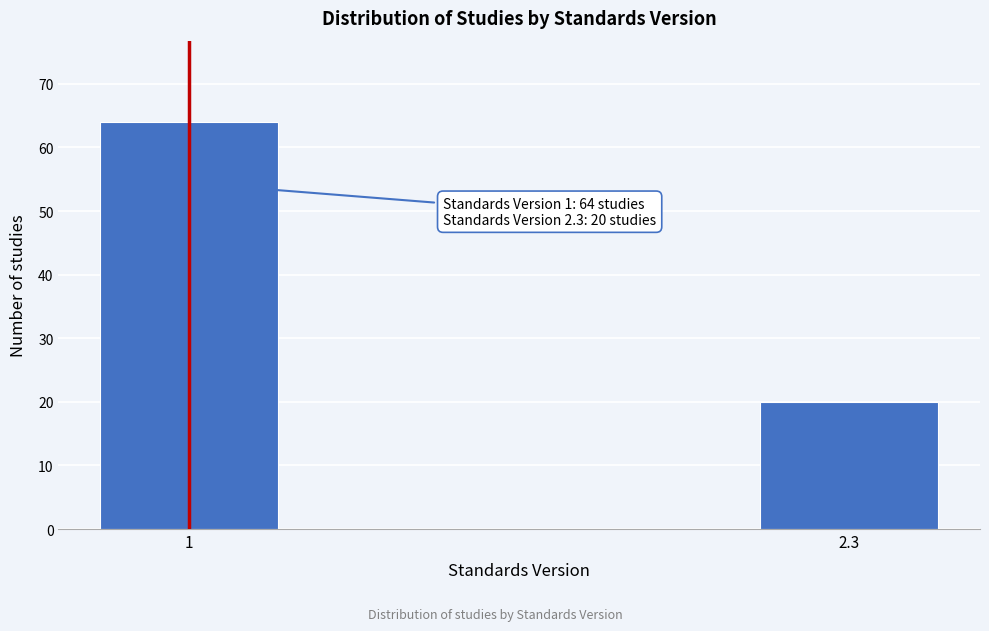

Reading right to left, extract all data points from this chart.

2.3=20	1=64